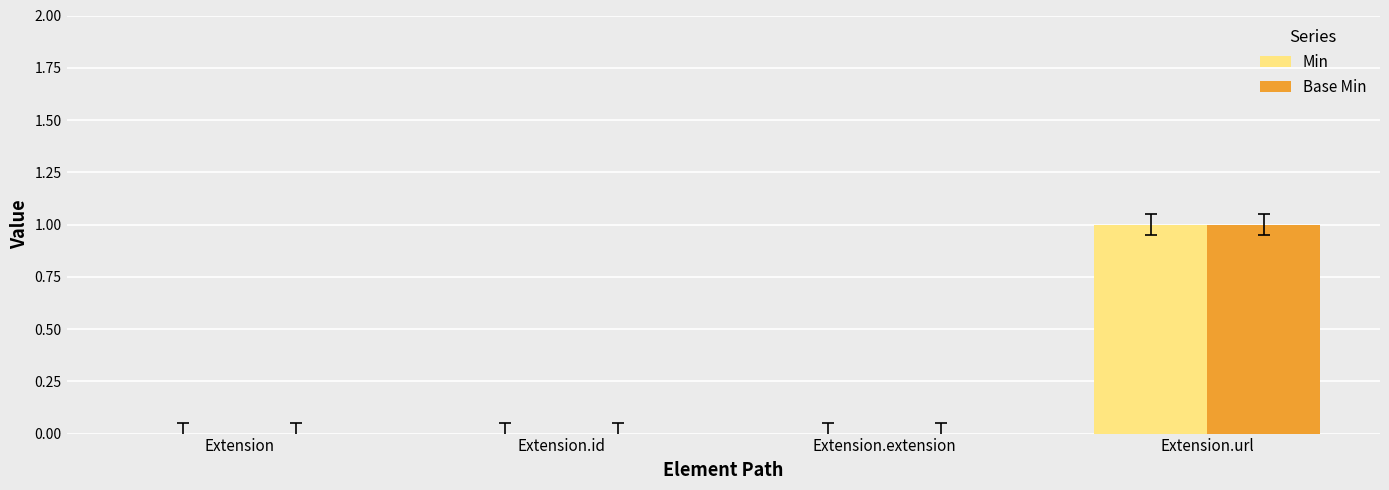

Count the Min values in the range 0 to 1.

4